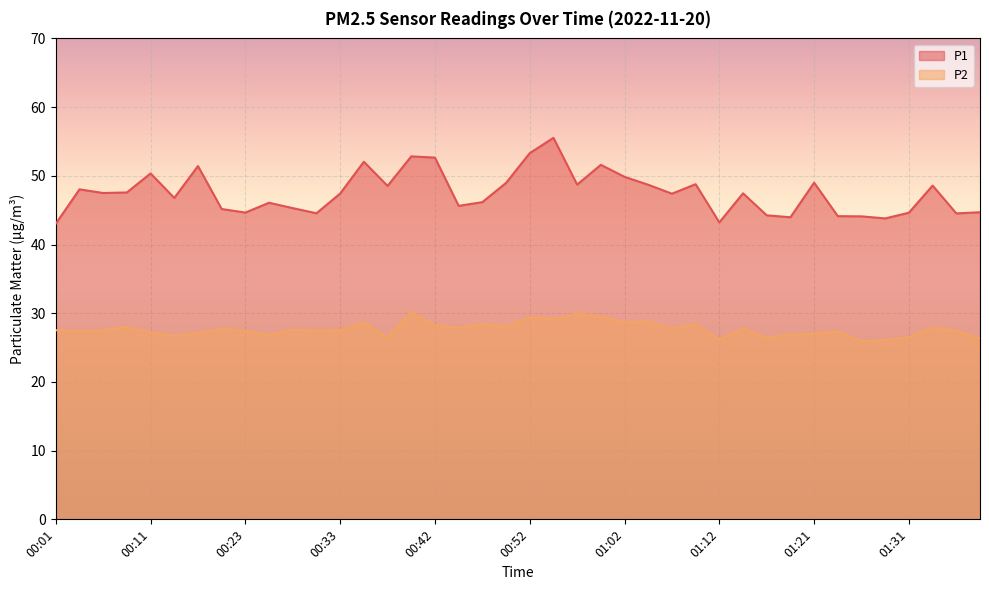

How many lines are shown in the chart?

2